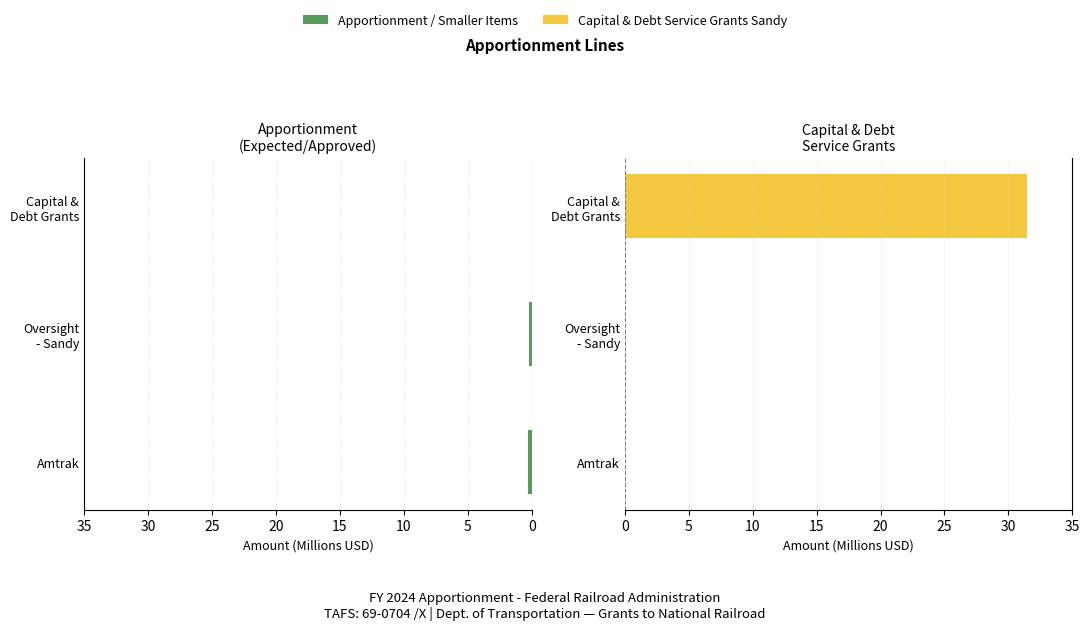

What is the difference between the maximum and second lowest values in the Capital Grants (Right) series?

31.5